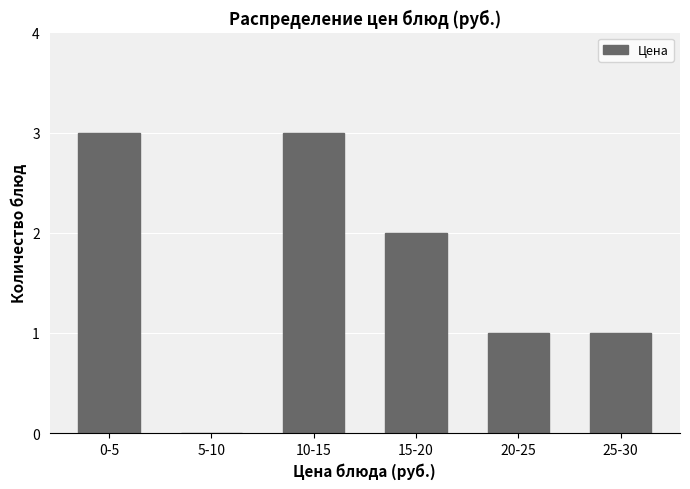

Reading right to left, list all the values displayed in this chart.

25-30=1	20-25=1	15-20=2	10-15=3	5-10=0	0-5=3